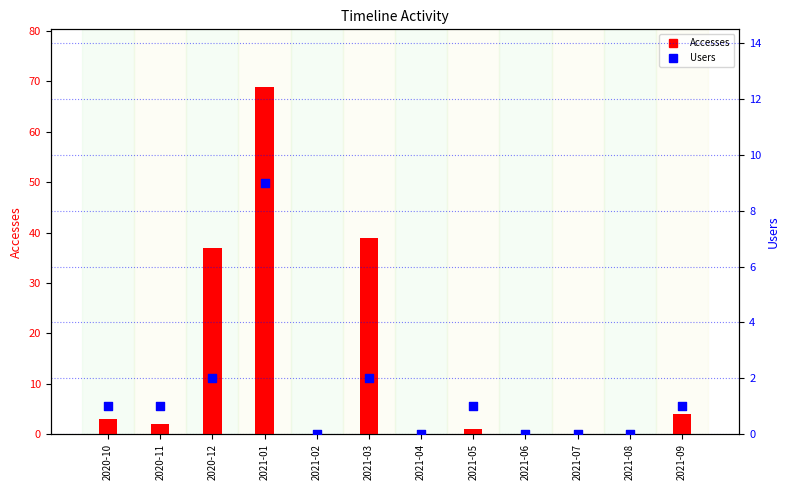

Which series contains the lowest Y value?

Accesses